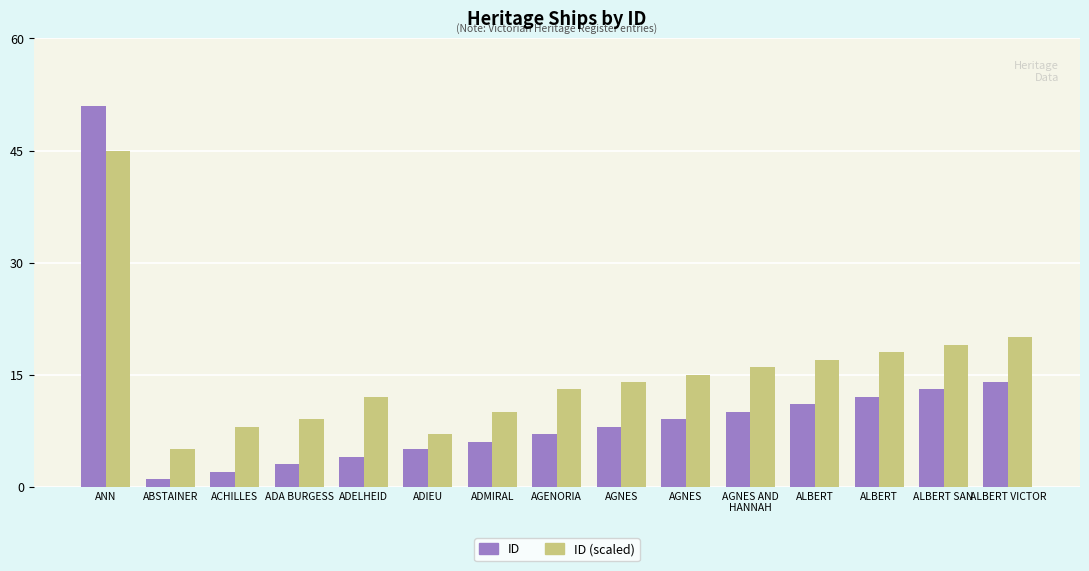

What are all the series names shown in the legend?

ID, ID (scaled)